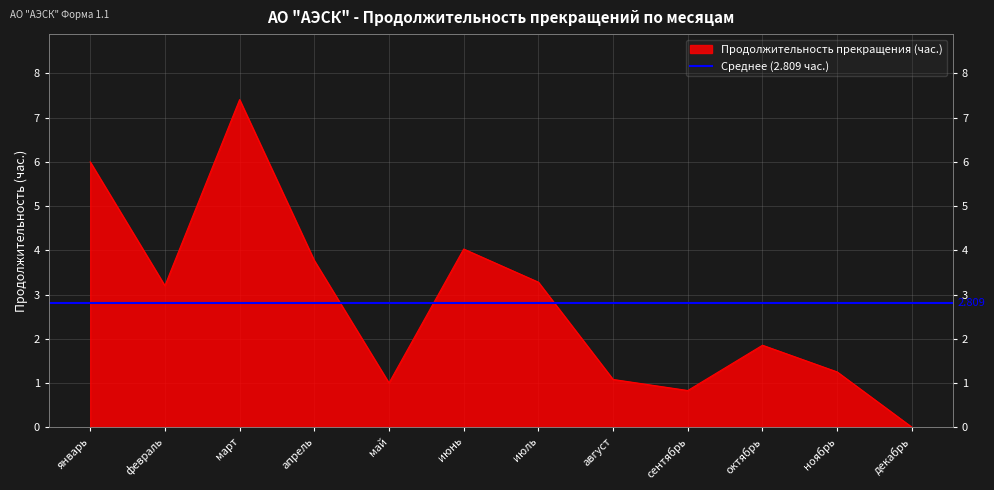

What value does the data have at октябрь?

1.9